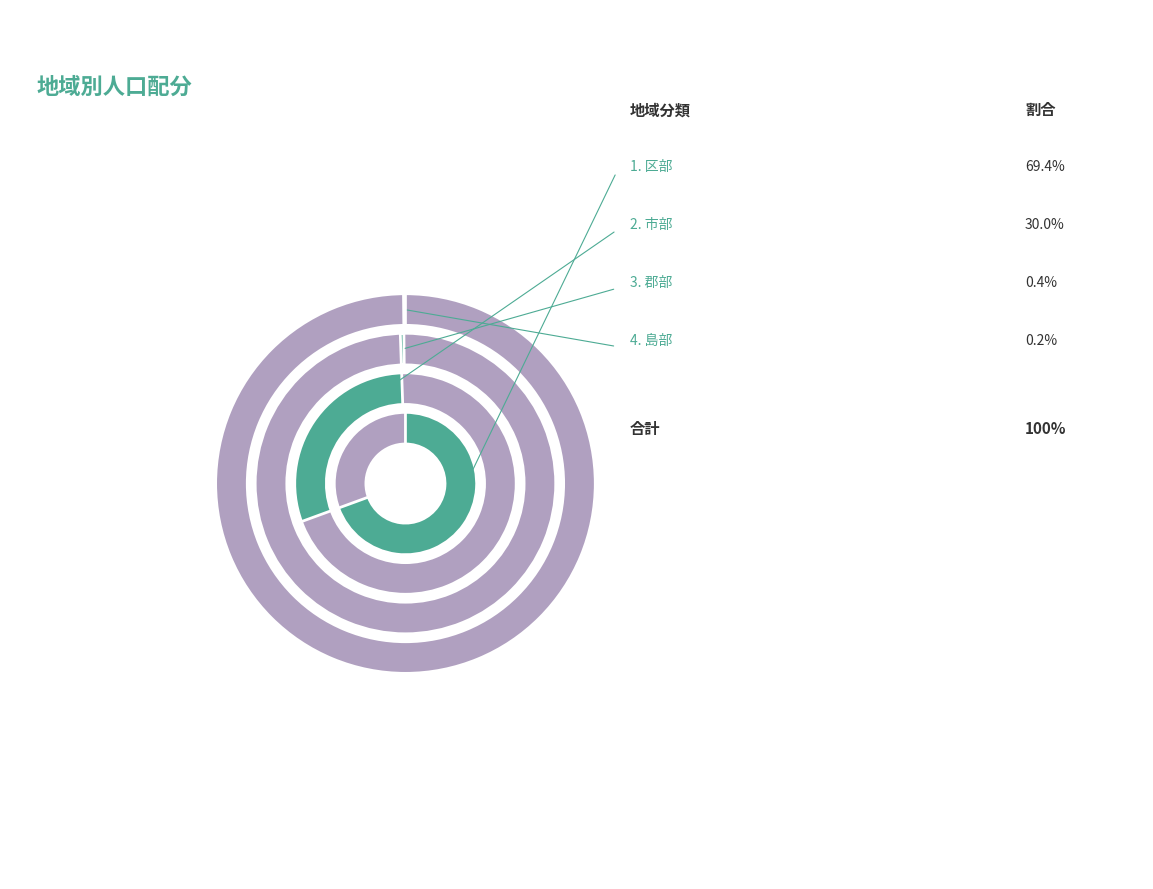

Does any single category account for the majority?

Yes